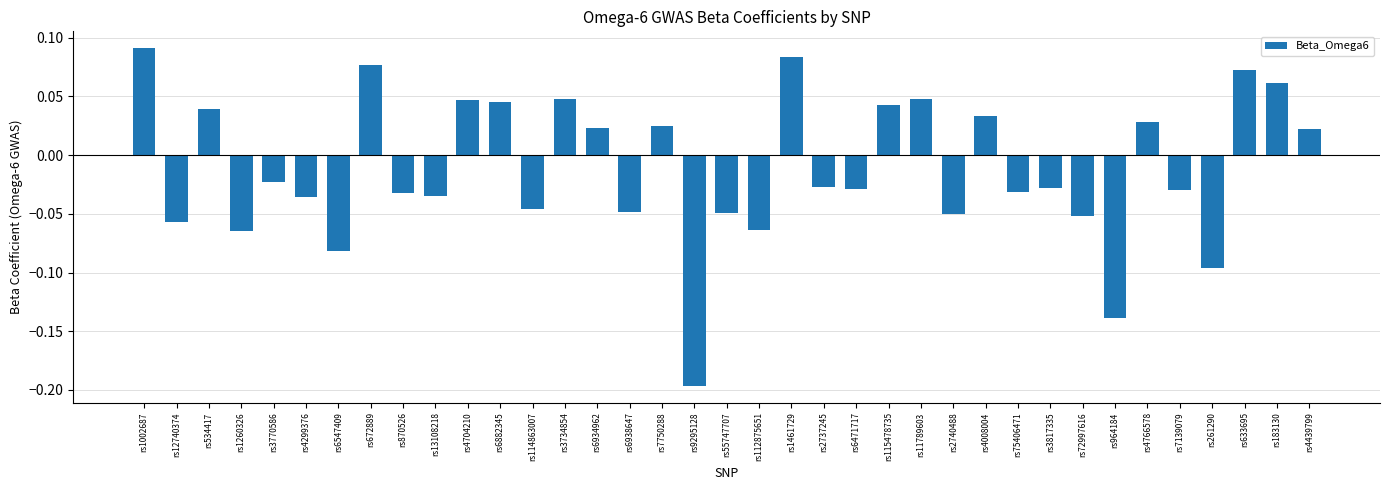

Which category has the highest value across all series?

rs1002687